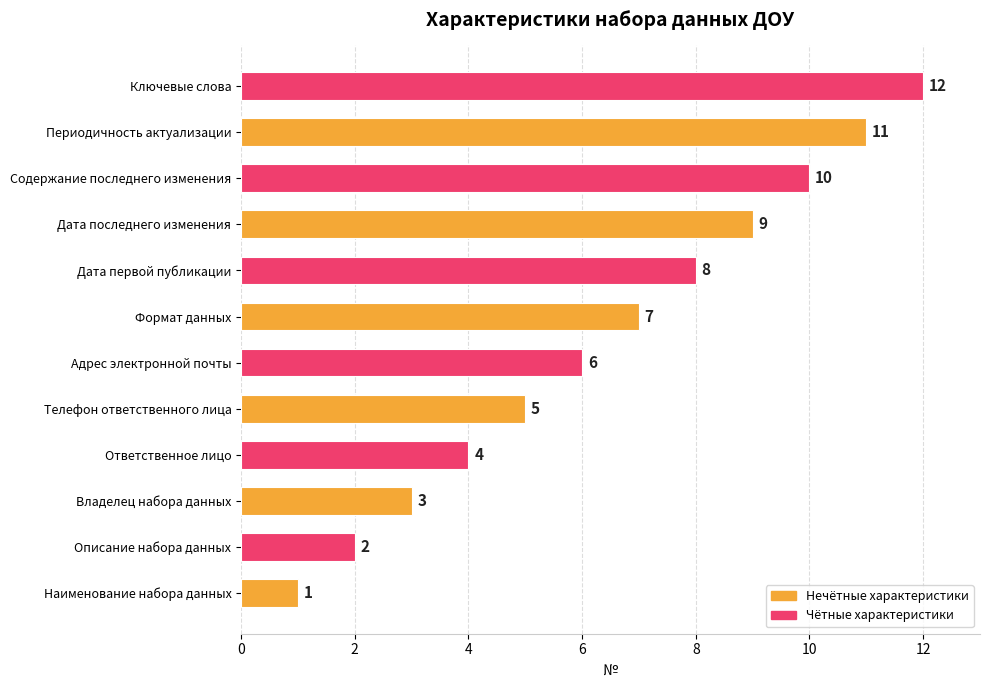

Approximately how many times larger is the value at Ключевые слова compared to Ответственное лицо?

3.0